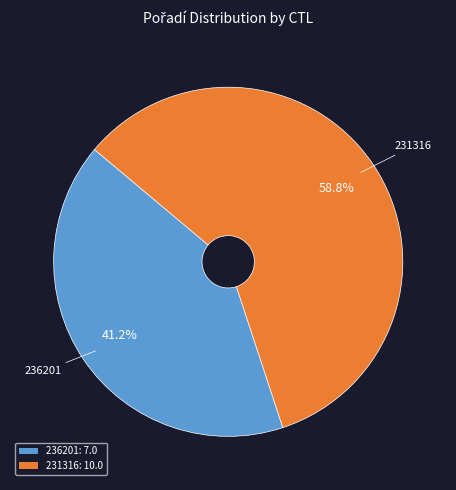

Which slice is the largest?

231316